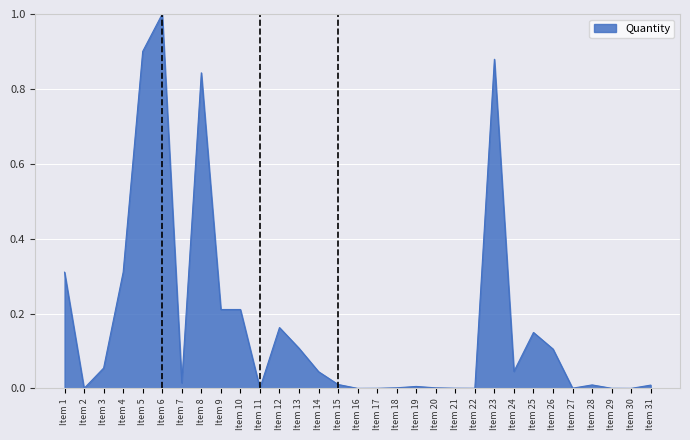

What is the difference between the maximum and minimum values?

1.0